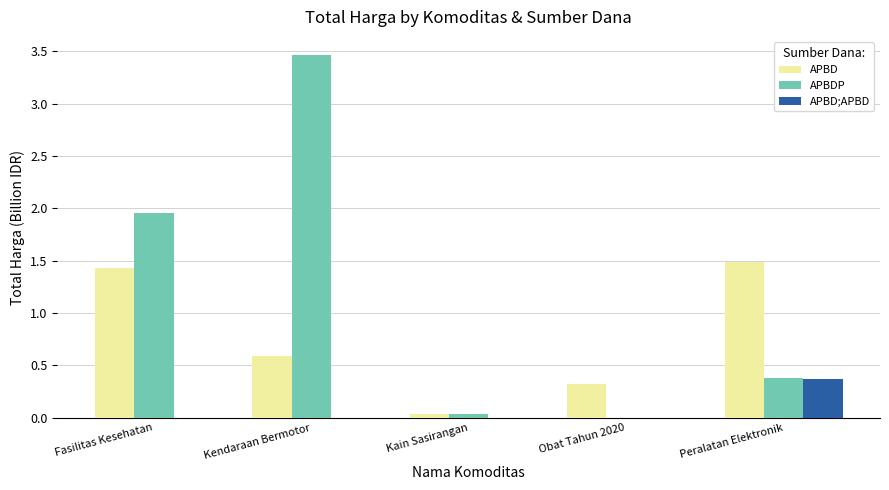

Which category has the highest value in the APBD;APBD series?

Peralatan Elektronik